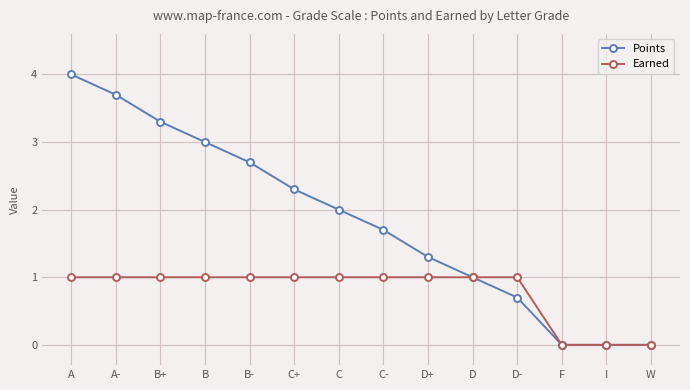

What is the highest value of the Earned series?

1.0